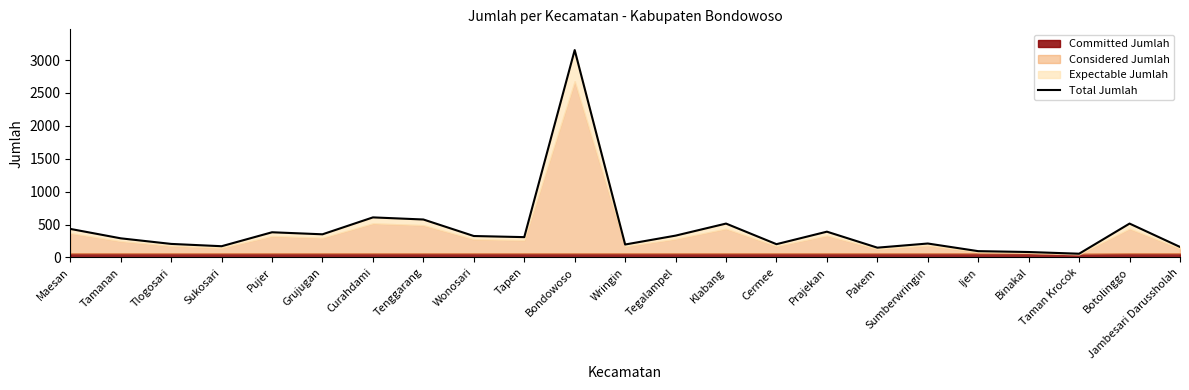

Which category has the lowest value across all series?

Taman Krocok